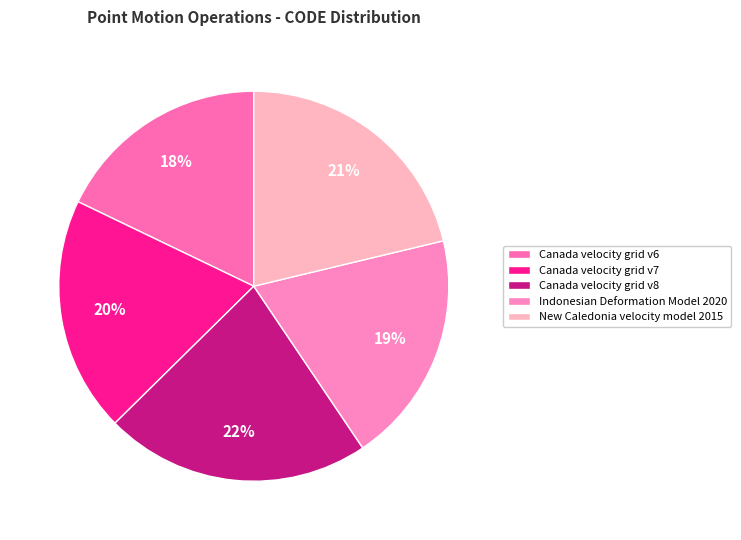

What percentage is the Indonesian Deformation Model 2020 slice, to the nearest percent?

19%